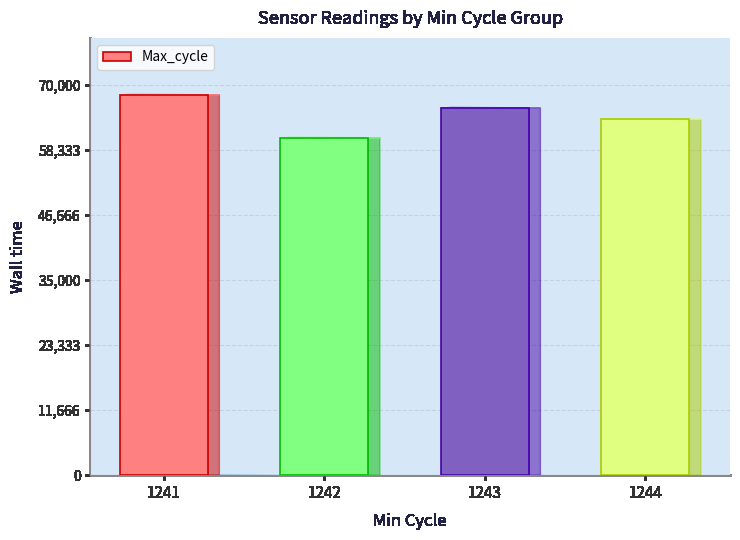

Is it true that the value at 1242 is 60463.0?

True